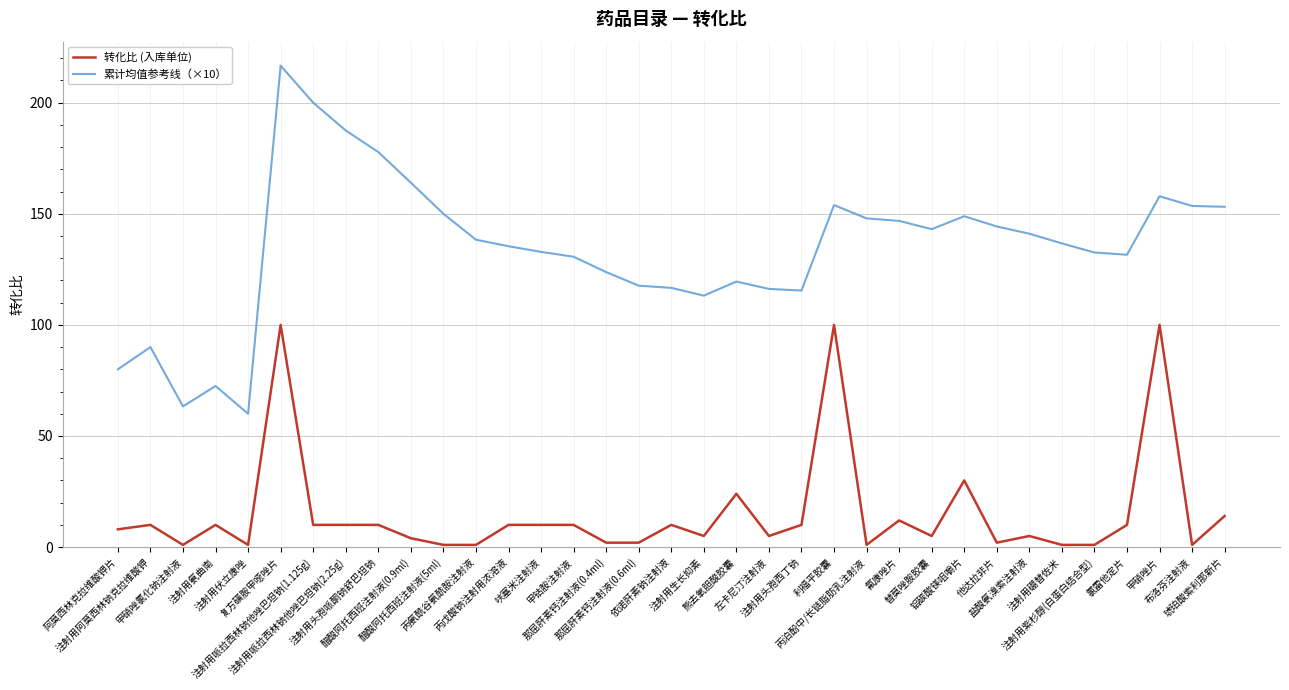

Is the value of 转化比 (入库单位) at 盐酸氨溴索注射液 greater than the value of 累计均值参考线（×10） at 丙氨酰谷氨酰胺注射液?

No